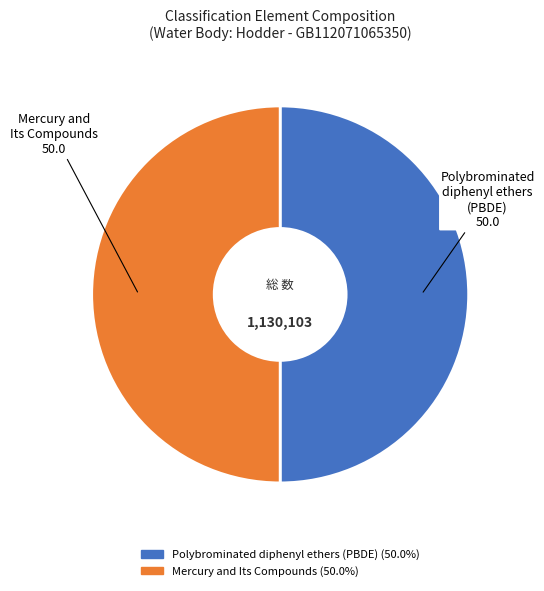

Do Polybrominated diphenyl ethers (PBDE) and Mercury and Its Compounds together represent more than half of the pie?

Yes